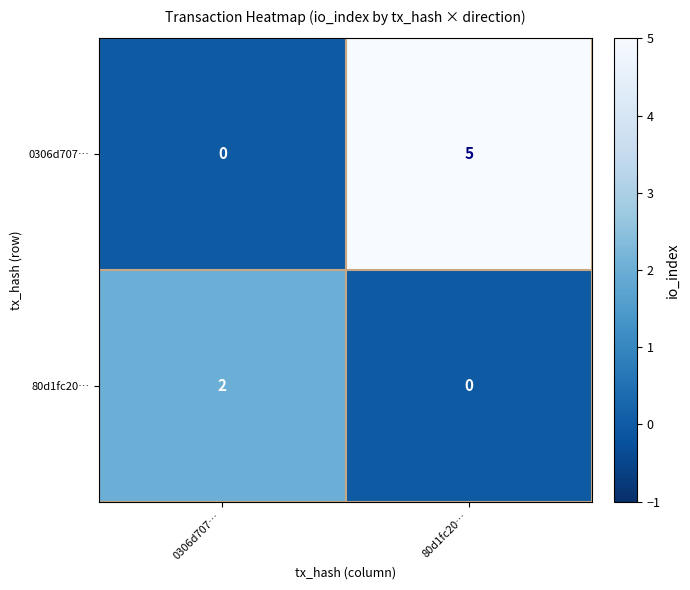

How many distinct data groups are displayed?

2